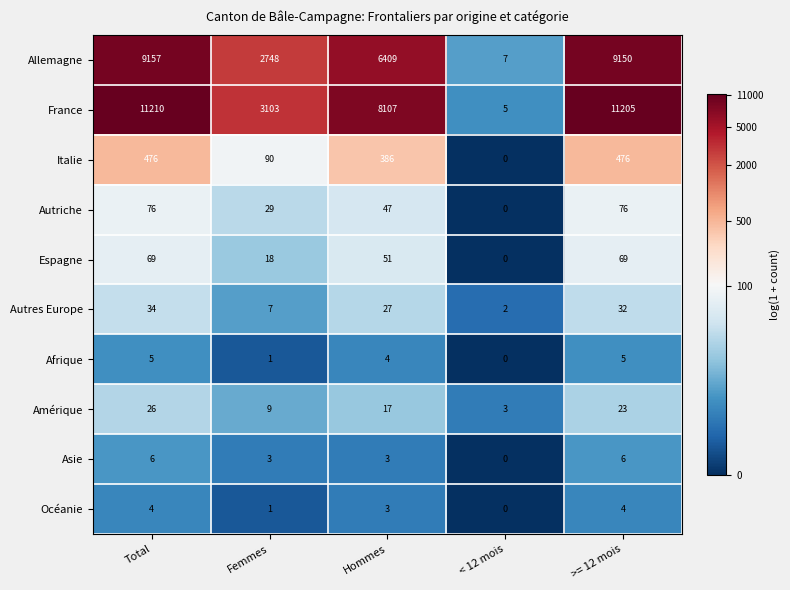

Rank the series at Total from highest to lowest value.

France, Allemagne, Italie, Autriche, Espagne, Autres Europe, Amérique, Asie, Afrique, Océanie